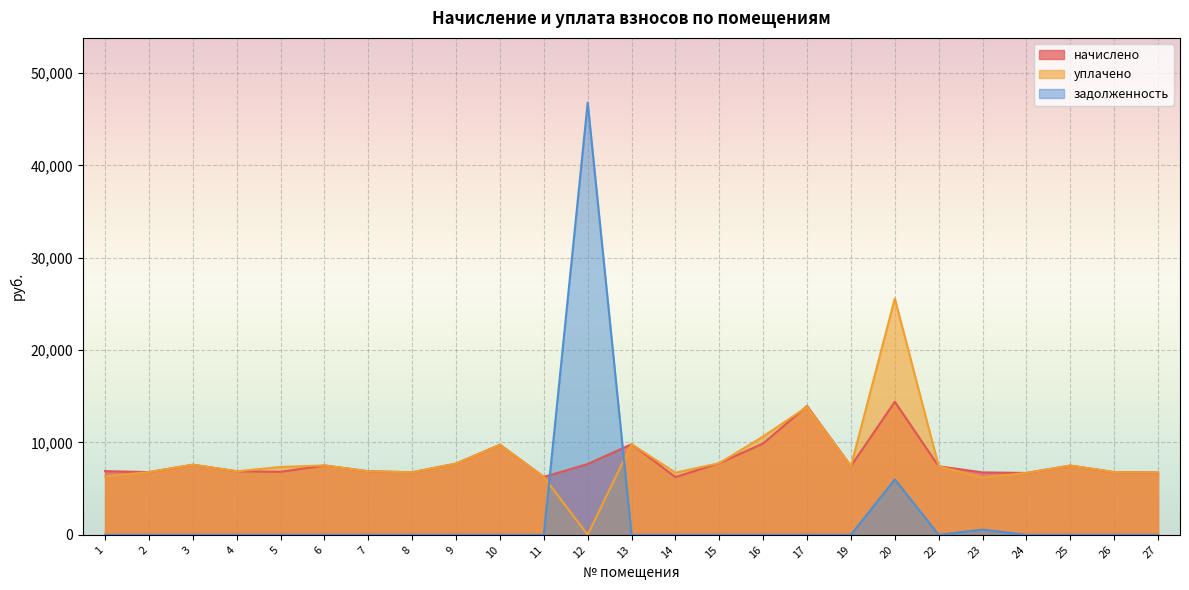

Reading left to right, what are all the values shown in this chart?

начислено: 1=6896.6	2=6789.1	3=7587.8	4=6881.3	5=6819.8	6=7511.0	7=6881.3	8=6773.8	9=7710.7	10=9753.6	11=6266.9	12=7664.6	13=9815.0	14=6251.5	15=7756.8	16=9891.8	17=13946.9	19=7434.2	20=14407.7	22=7418.9	23=6758.4	24=6697.0	25=7495.7	26=6789.1	27=6743.0
уплачено: 1=6321.9	2=6789.1	3=7587.8	4=6881.3	5=7343.8	6=7511.0	7=6881.3	8=6773.8	9=7710.7	10=9753.6	11=6266.9	12=0.0	13=9815.0	14=6731.3	15=7756.8	16=10651.8	17=13856.1	19=7434.2	20=25588.6	22=7418.9	23=6205.2	24=6697.0	25=7495.7	26=6789.1	27=6743.0
задолженность: 1=0.0	2=0.0	3=0.0	4=0.0	5=0.0	6=0.0	7=0.0	8=0.0	9=0.0	10=0.0	11=0.0	12=46786.2	13=0.0	14=0.0	15=0.0	16=0.0	17=0.0	19=0.0	20=6003.2	22=0.0	23=563.2	24=0.0	25=0.0	26=0.0	27=0.0